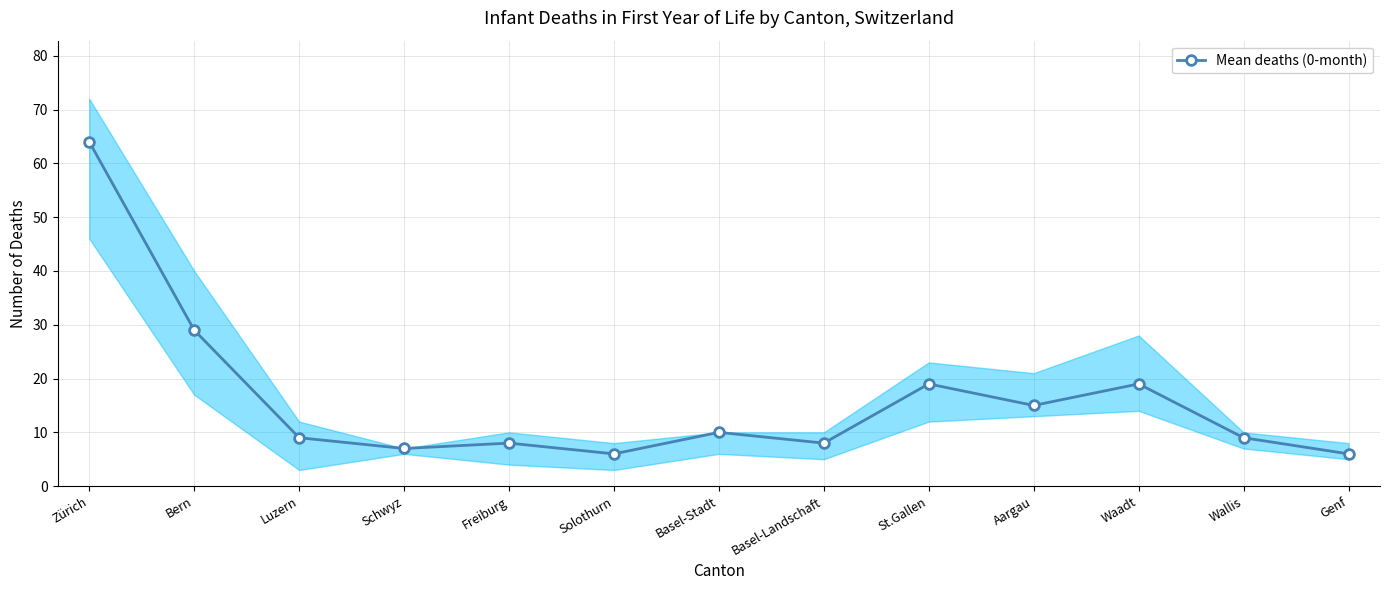

What is the change in value from Zürich to Freiburg?

-56